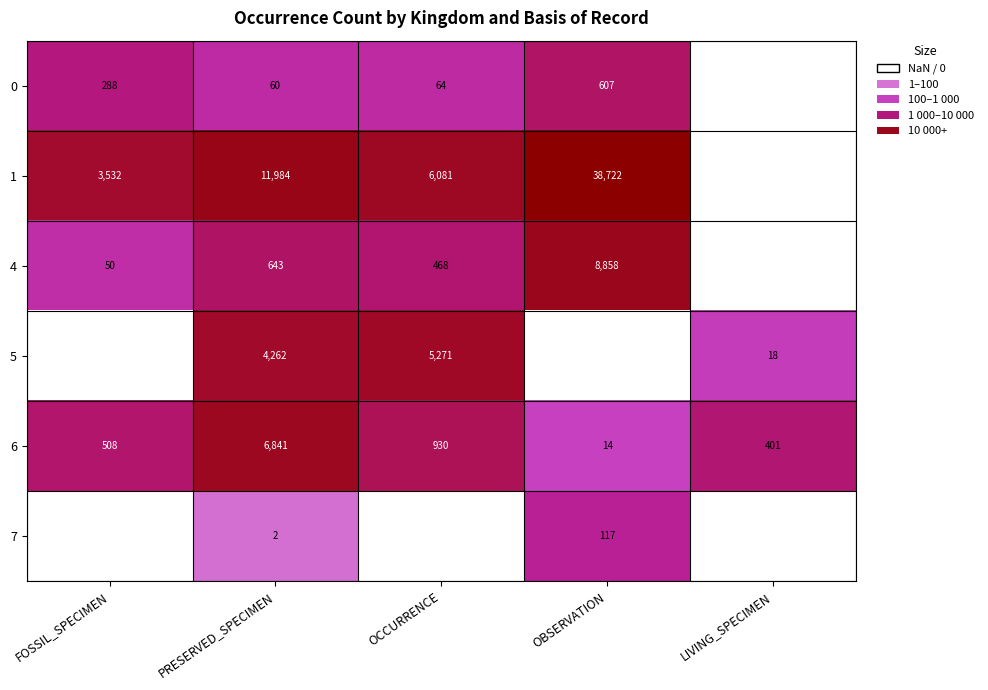

What is the difference between the highest and lowest values at OCCURRENCE?

6017.0